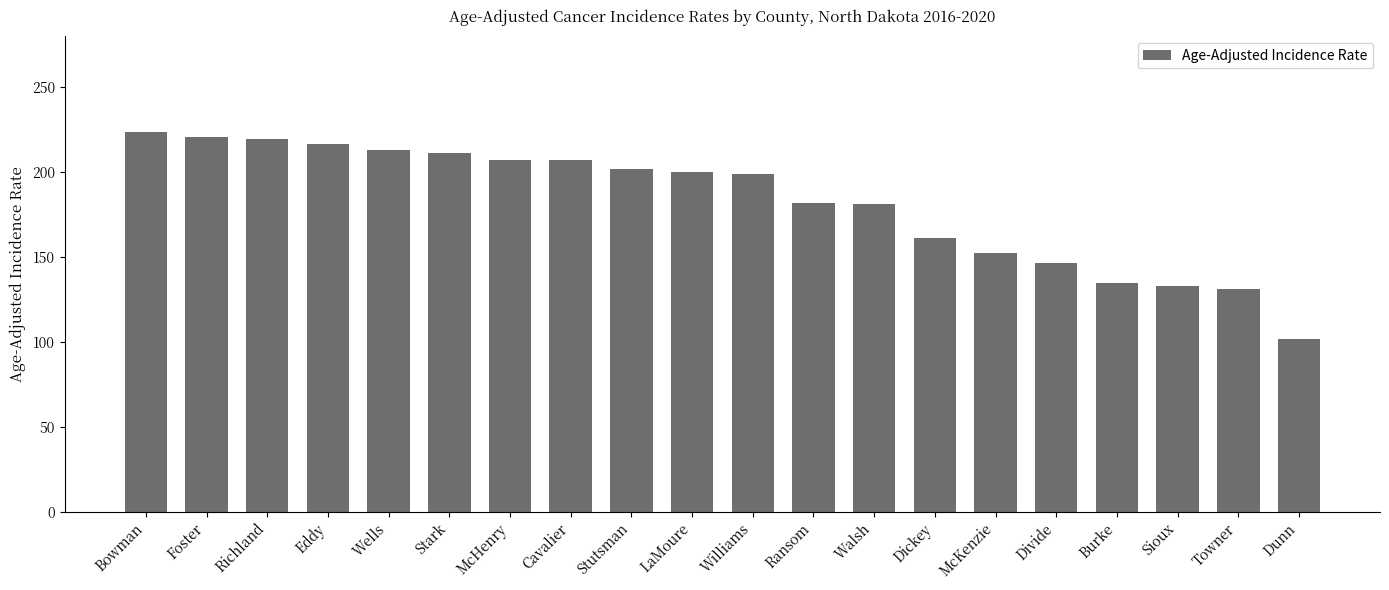

What is the maximum value shown in the chart?

223.5